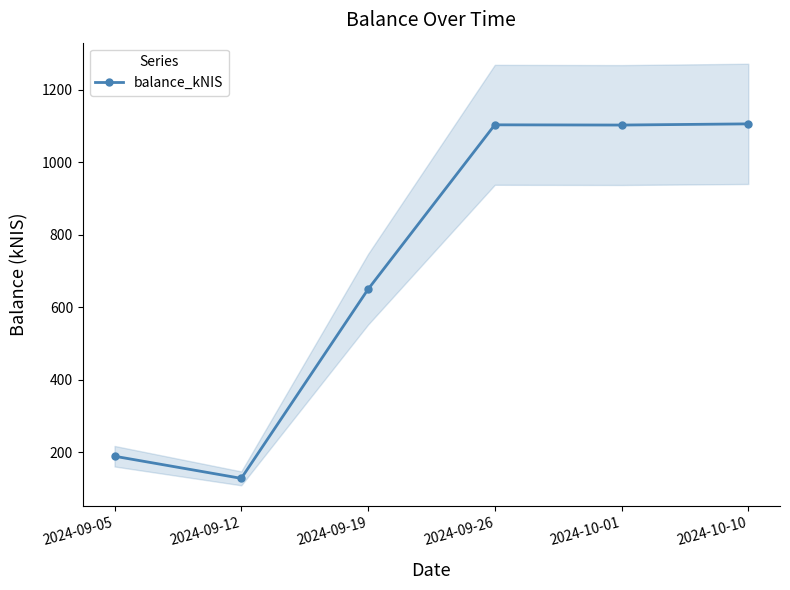

What is the average value?

713.2